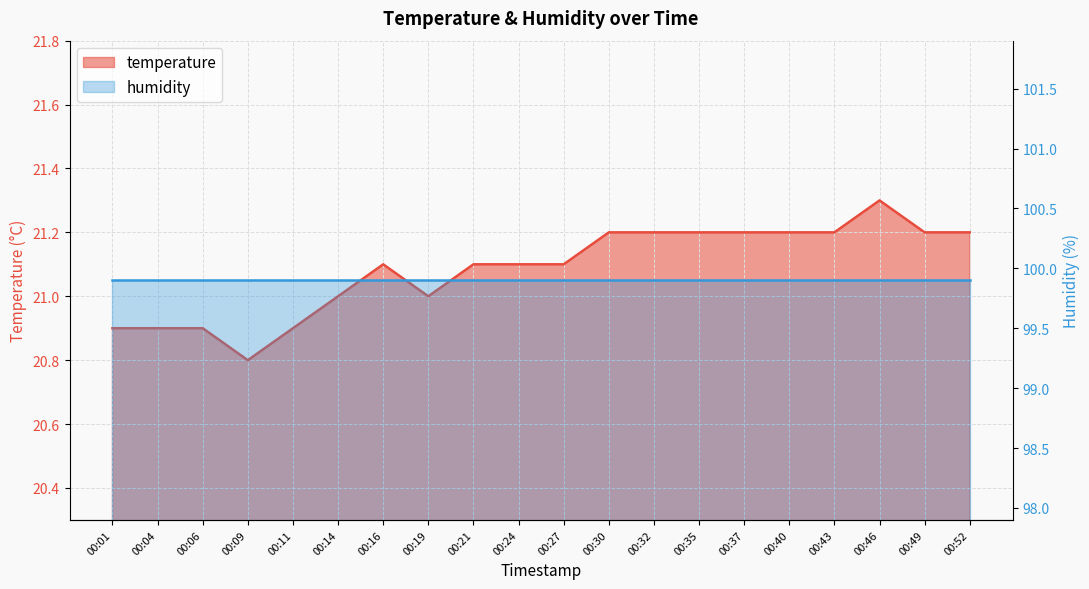

Rank the categories by value from lowest to highest.

00:09, 00:01, 00:04, 00:06, 00:11, 00:14, 00:19, 00:16, 00:21, 00:24, 00:27, 00:30, 00:32, 00:35, 00:37, 00:40, 00:43, 00:49, 00:52, 00:46